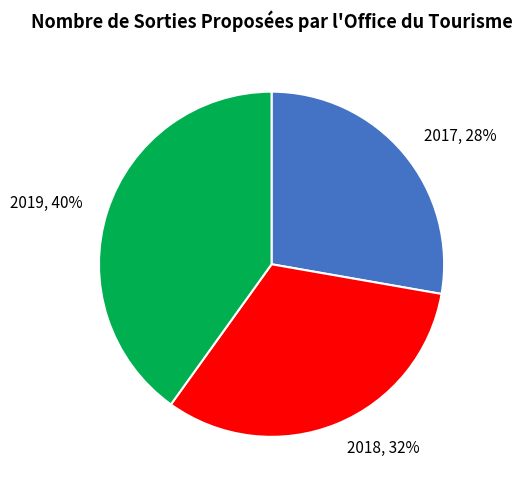

Count the number of slices in the pie.

3